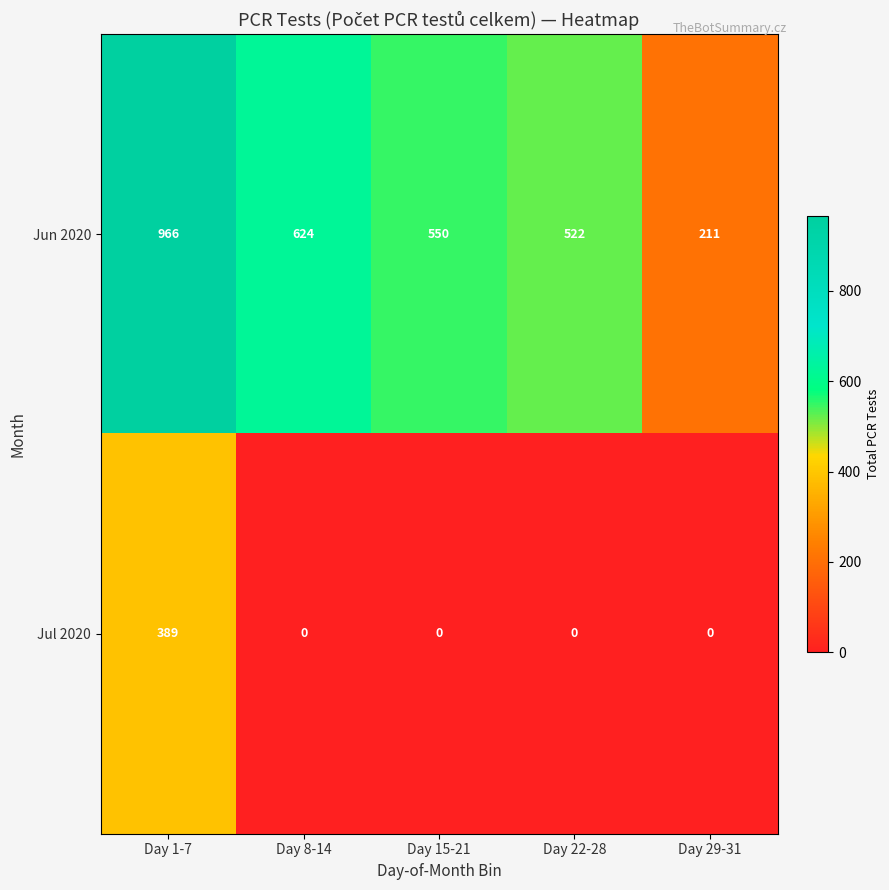

Rank the series by their average value, from lowest to highest.

Jul 2020, Jun 2020